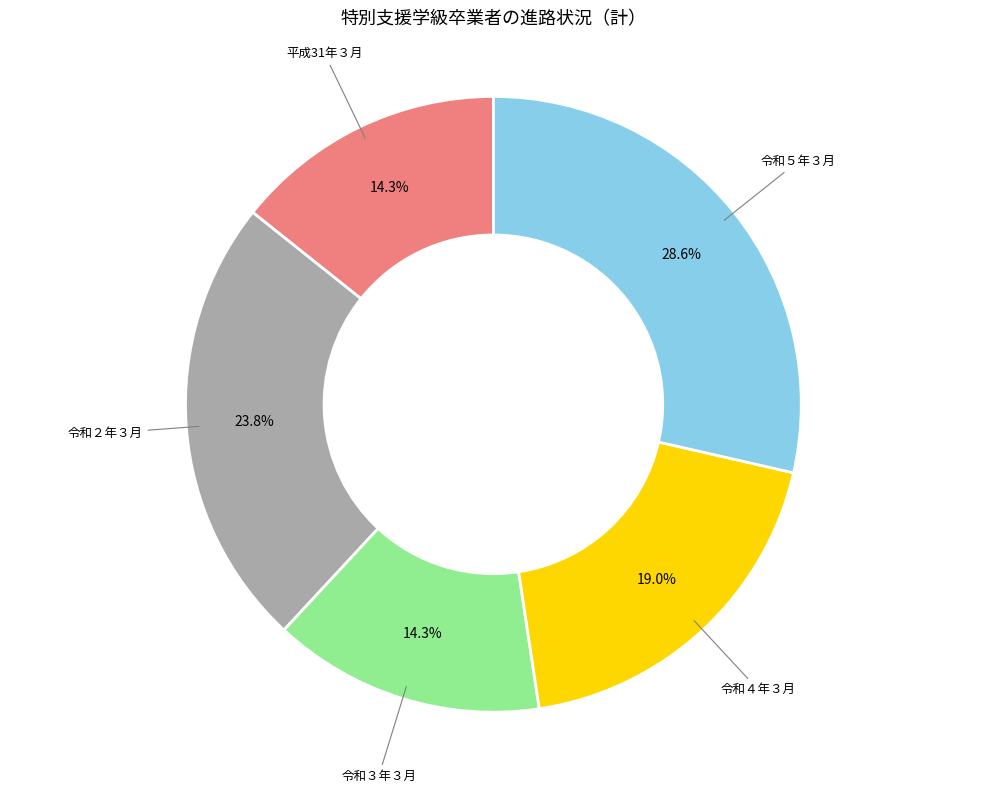

Is there a majority slice in this chart?

No